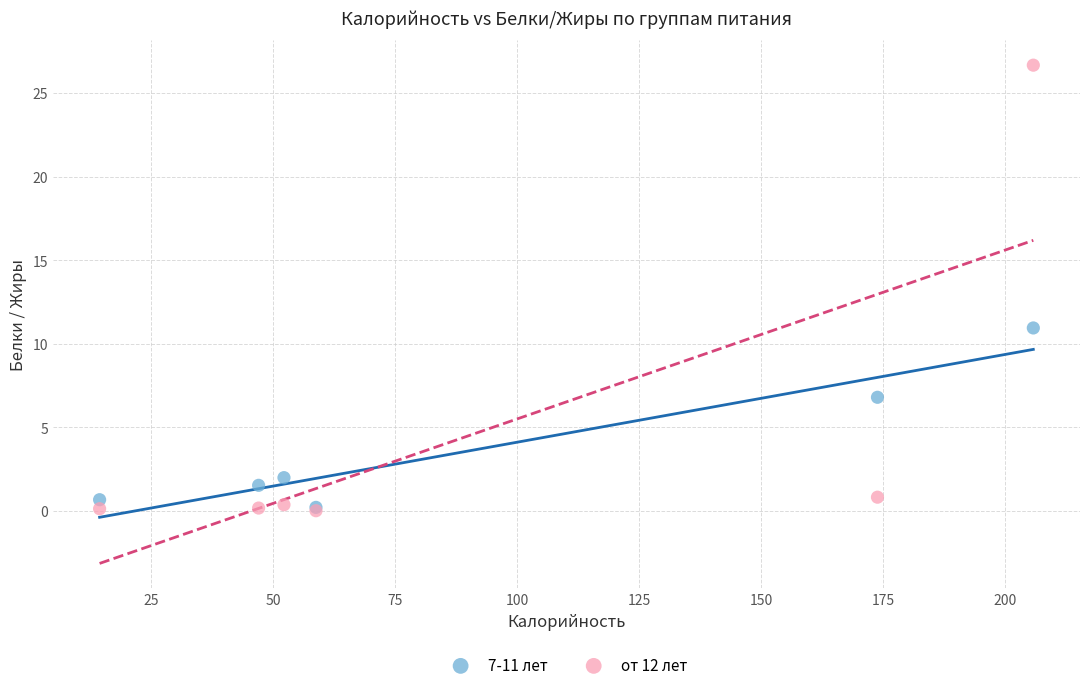

In the от 12 лет series, what Y value is closest to 13?

0.8